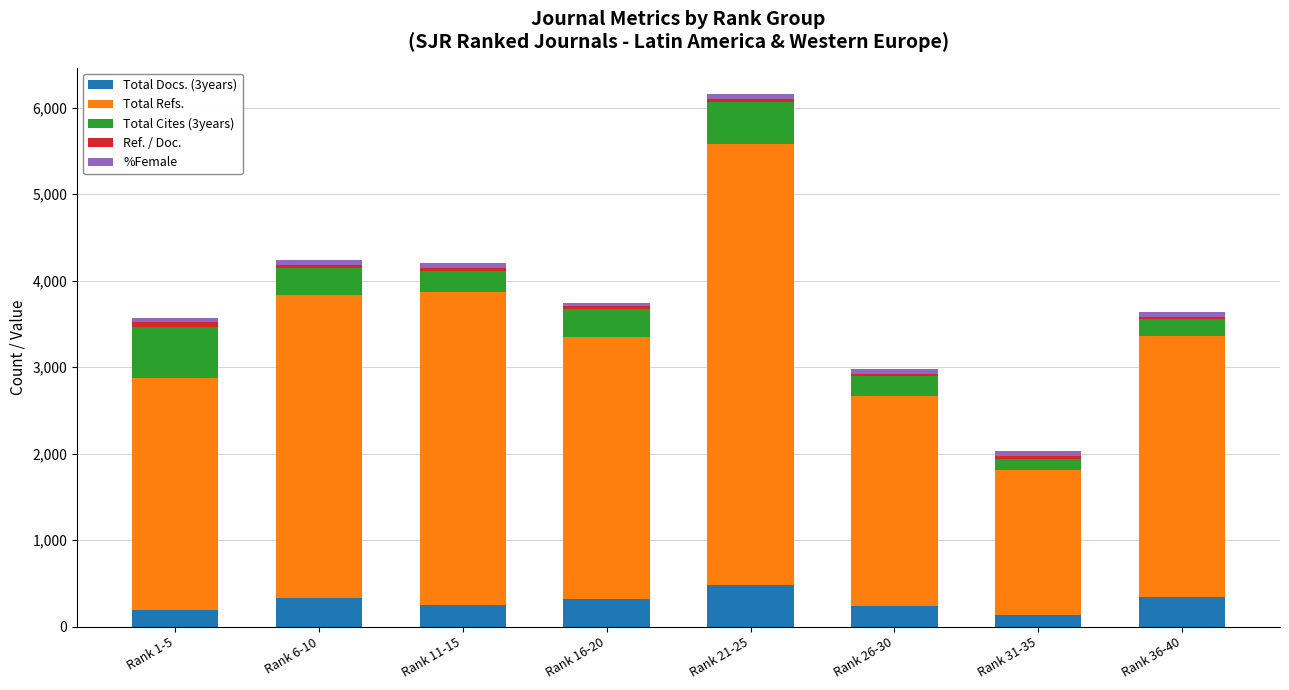

The value of Total Docs. (3years) at Rank 26-30 is 241. True or false?

True